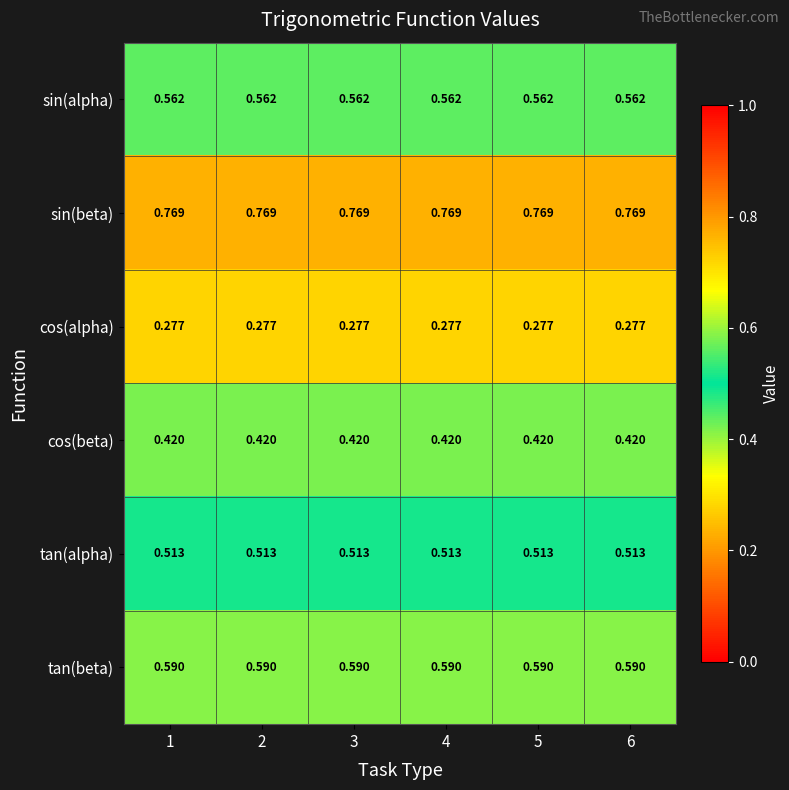

Which series has the largest total across all categories?

sin(beta)